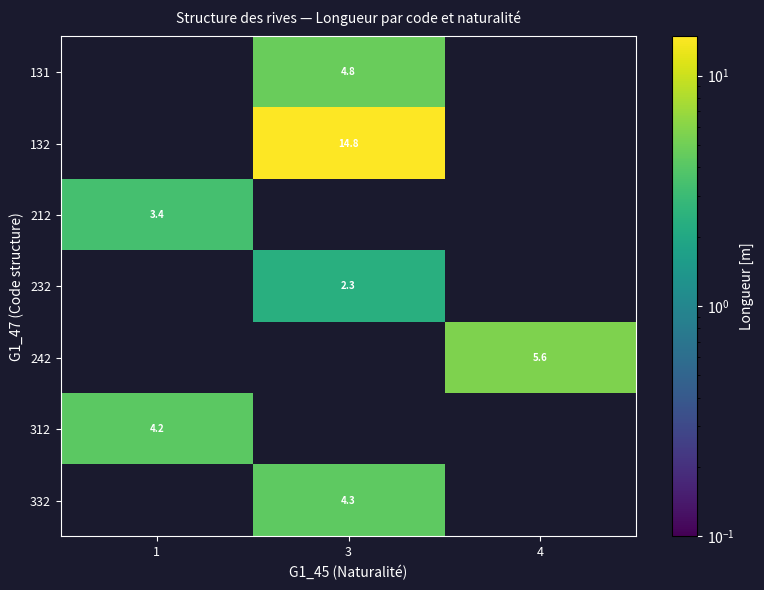

The value of 212 at 1 is 4.8. True or false?

False